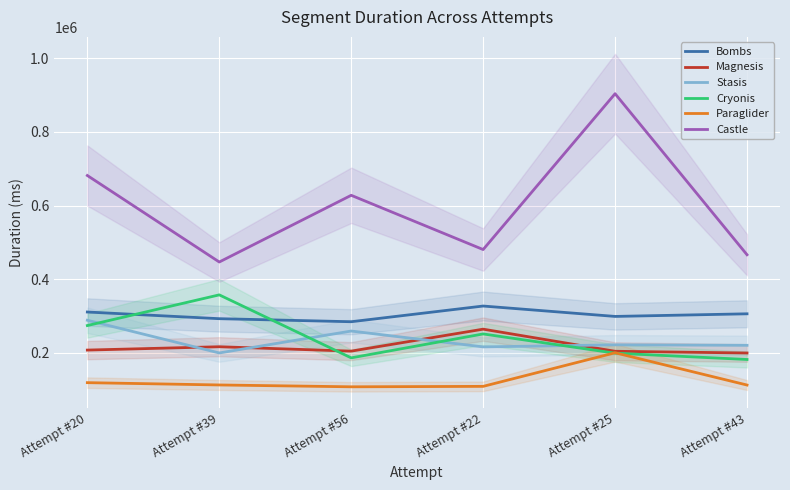

True or false: Castle and Bombs cross at least once.

False